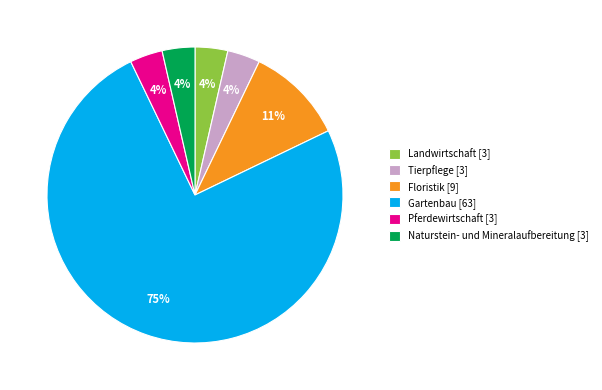

How many segments does this pie chart have?

6